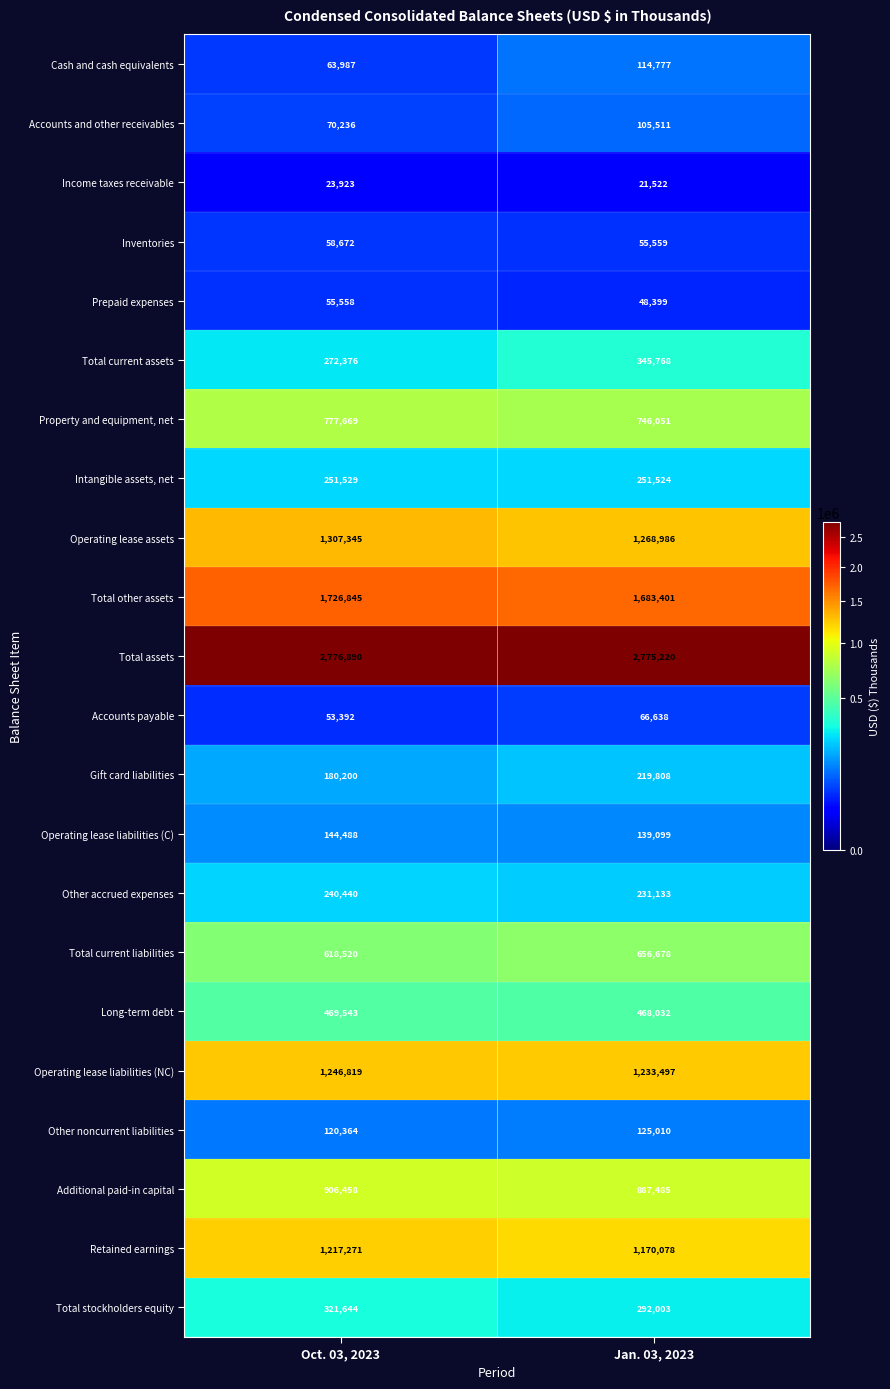

At how many categories does at least one series exceed 1408972?

2